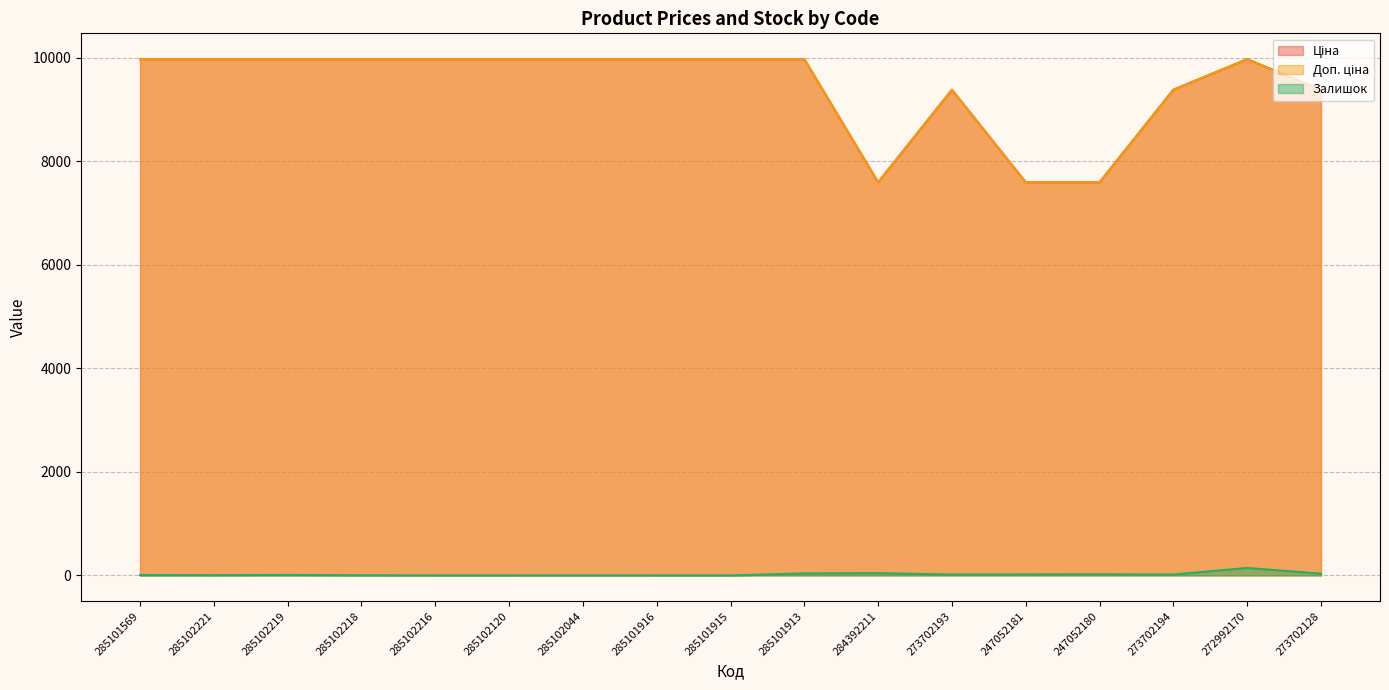

Rank the series at 285101569 from highest to lowest value.

Ціна, Доп. ціна, Залишок